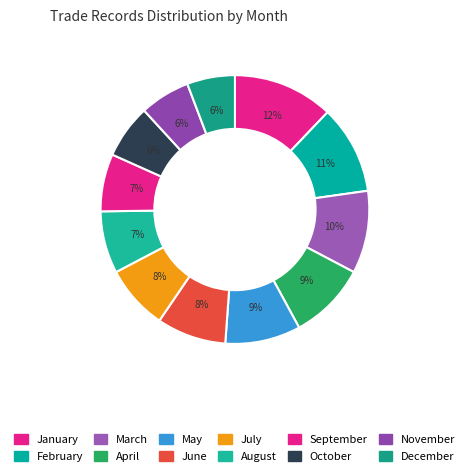

Is there any slice that represents more than half of the pie?

No